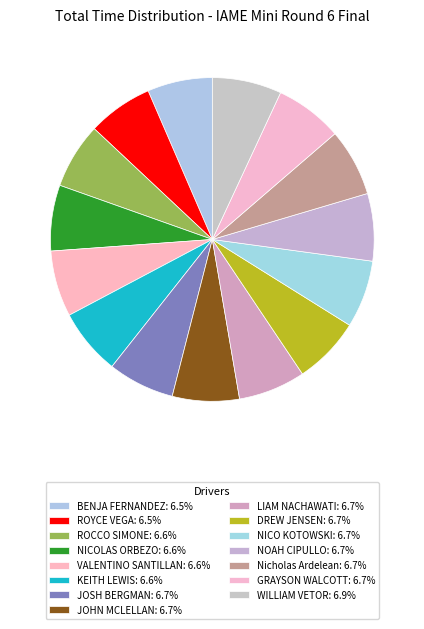

How many segments does this pie chart have?

15